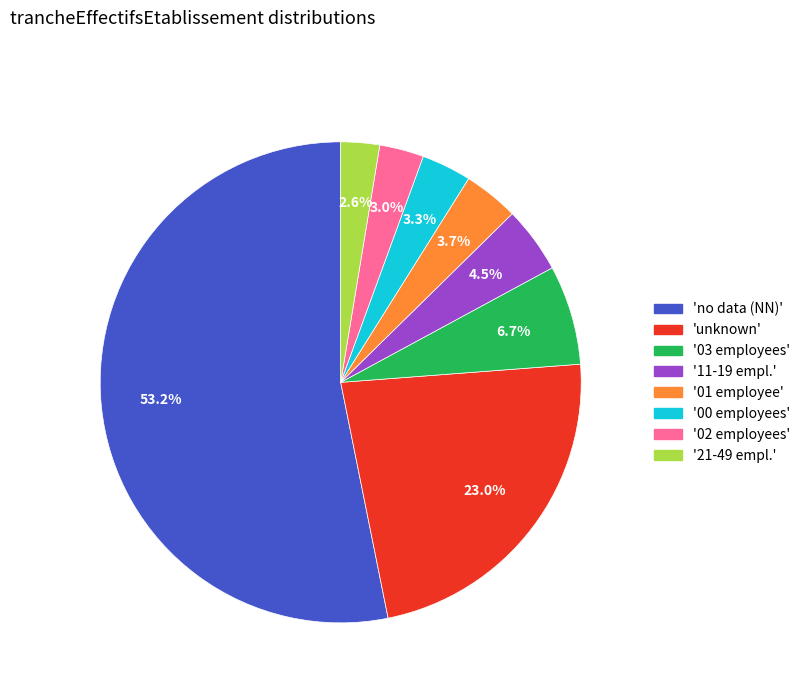

To the nearest percent, what is the difference between the largest and smallest slice percentages?

51%